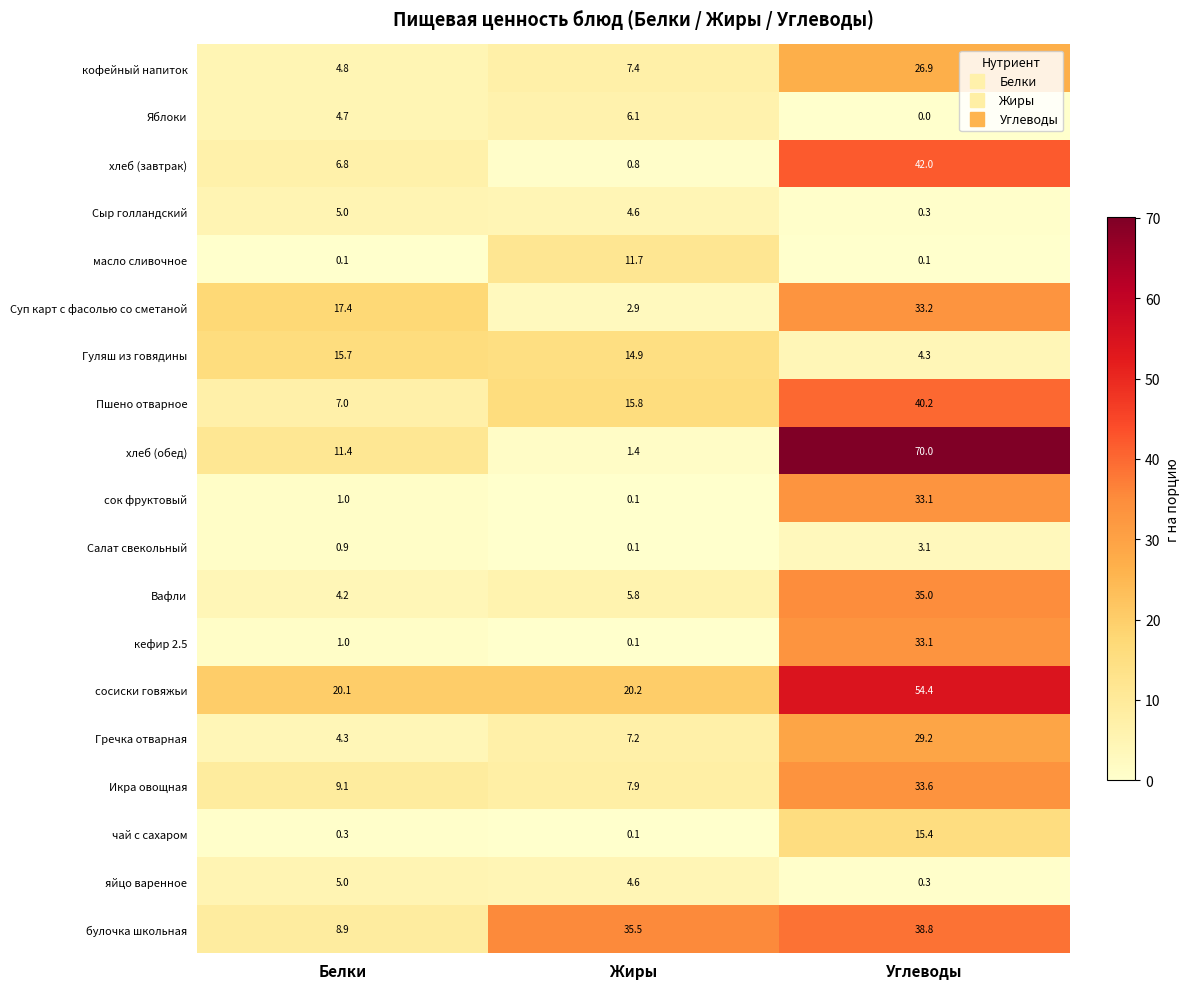

What is the sum of the Икра овощная values at Жиры and Белки?

17.0